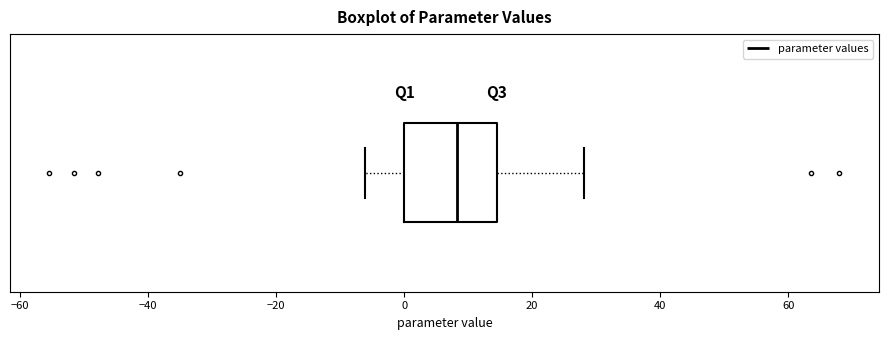

Read this box plot against the x-axis: the position of the median line, the range covered by the box, and the ends of both whiskers. The values are not printed on the chart, so give them approximately, as read against the axis.

median 8, box 0 to 14, whiskers -6 to 28